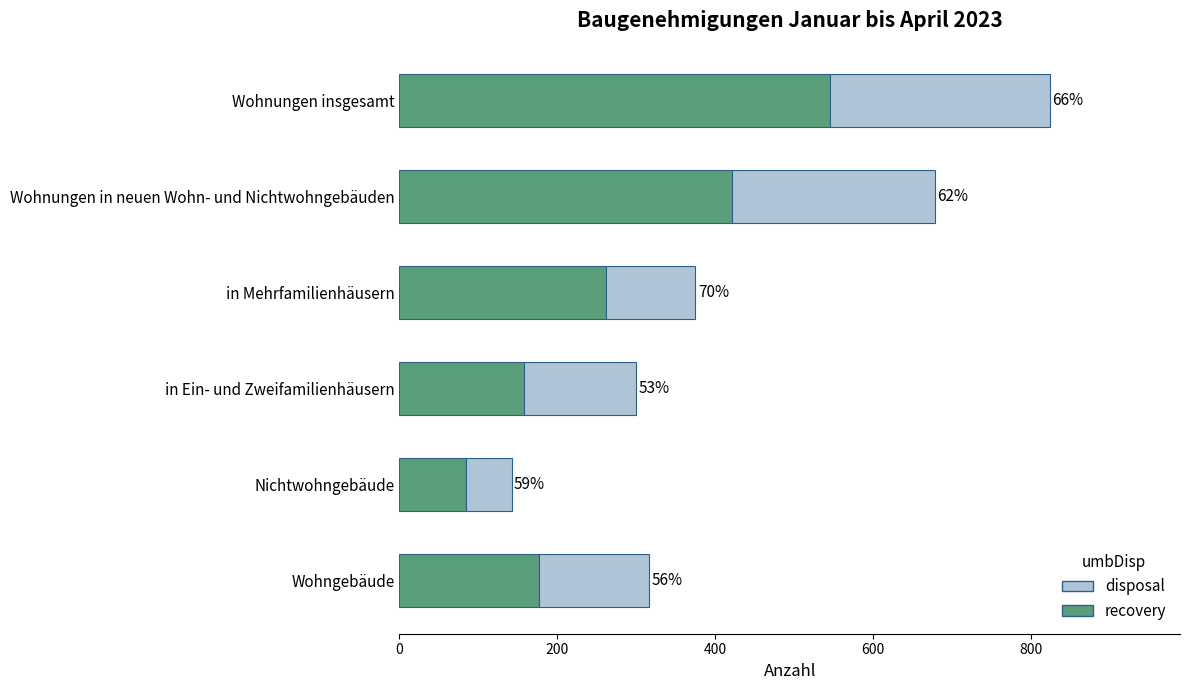

Reading right to left, list all the values displayed in this chart.

recovery: 545	421	262	158	84	177
disposal: 279	257	113	142	58	139